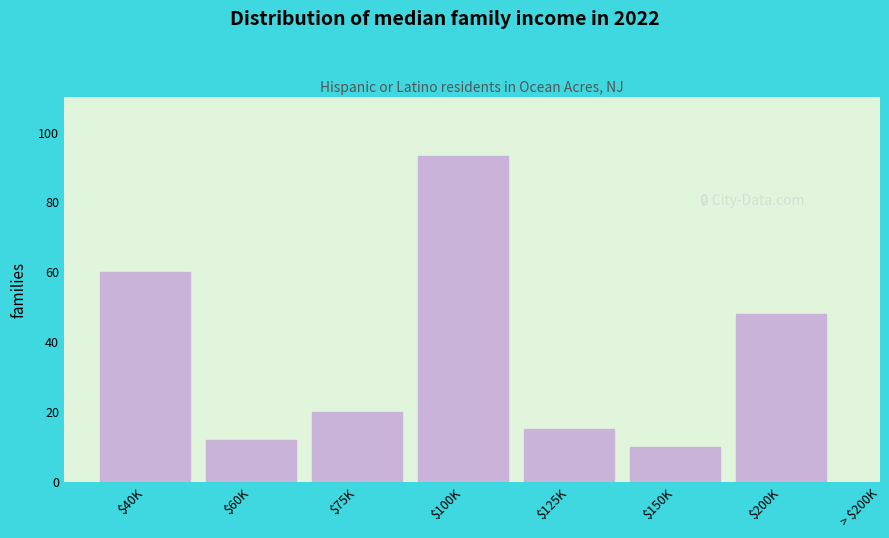

Reading left to right, extract all data points from this chart.

60	12	20	93	15	10	48